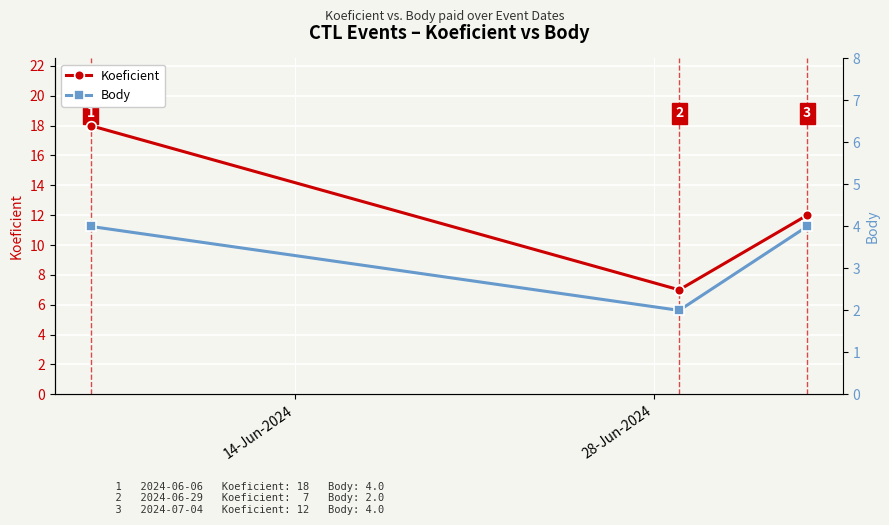

Which series has the largest total across all categories?

Koeficient